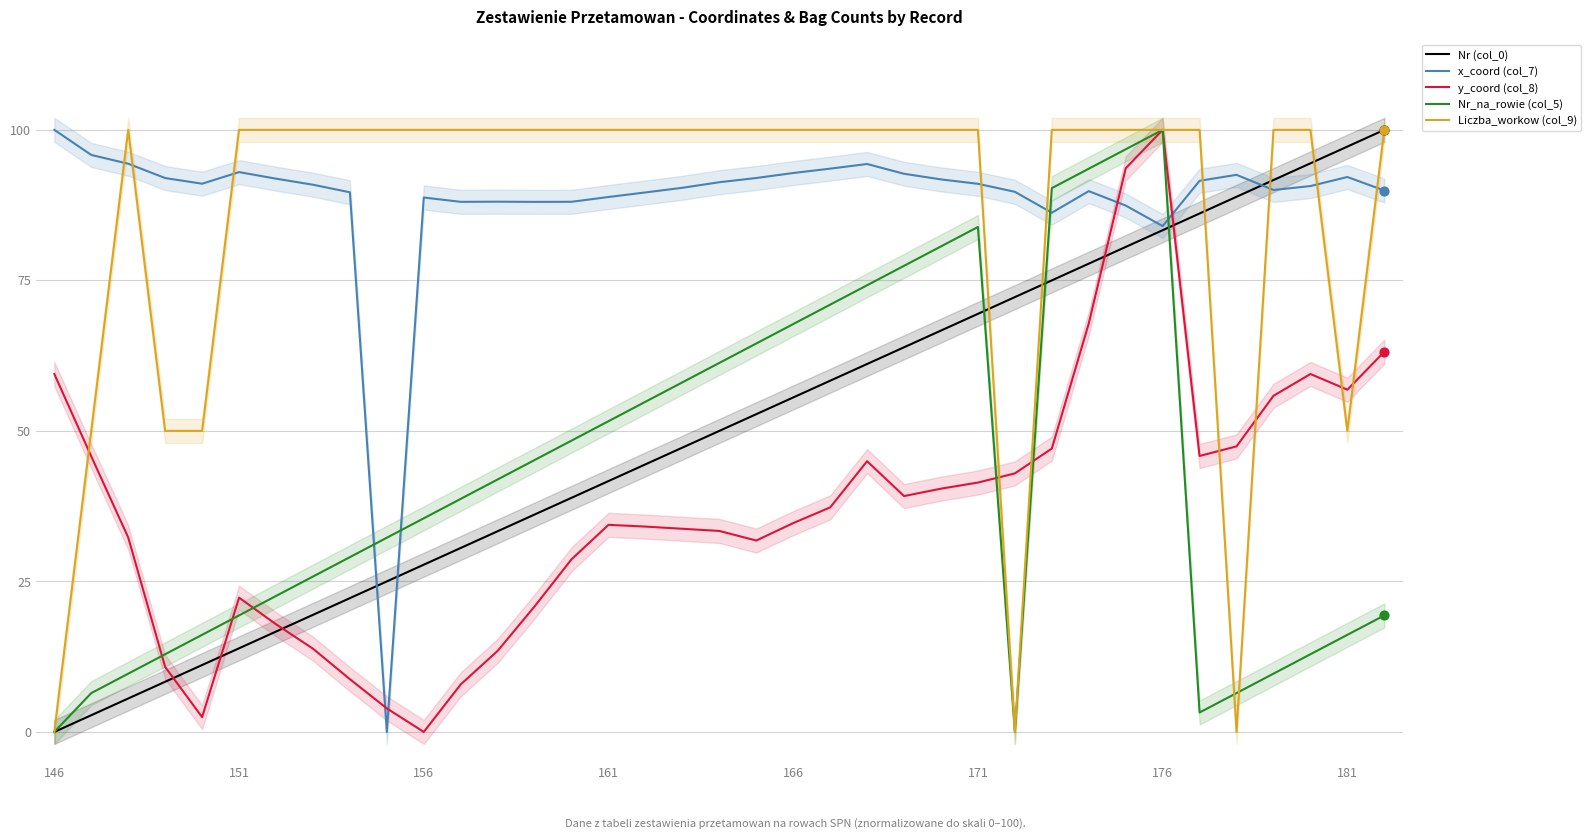

At how many categories does at least one series exceed 98?

31